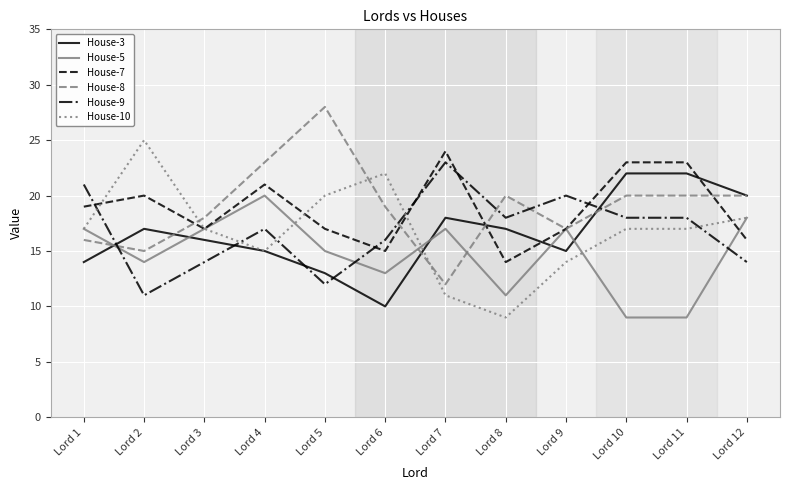

What is the difference between the highest and lowest values at Lord 1?

7